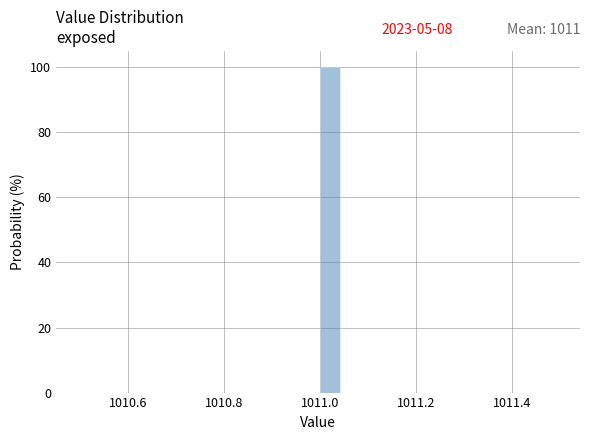

Around what value on the x-axis is the tallest bar? Give the approximate position of its centre, as read against the axis.

1011.02